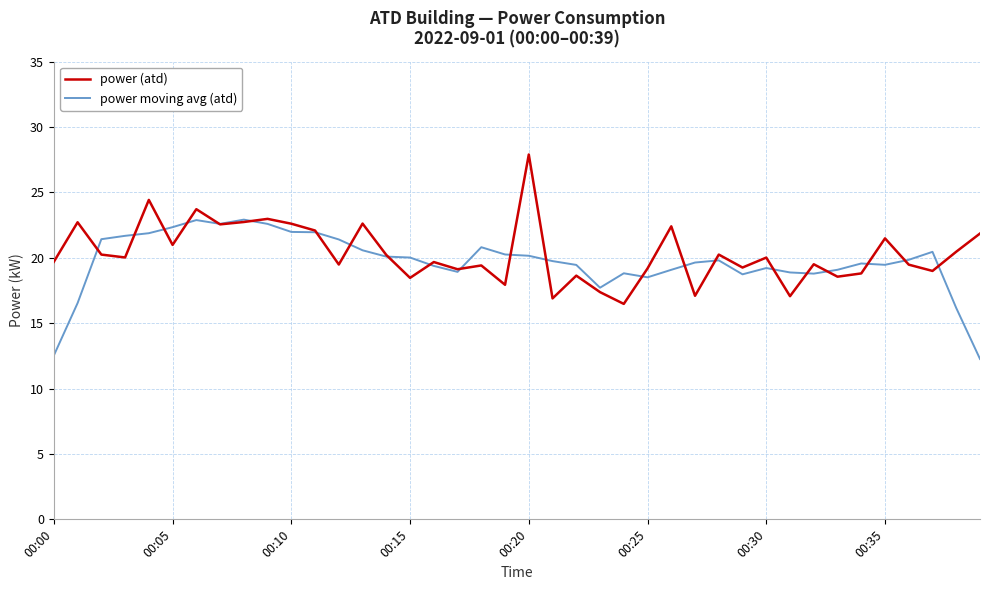

What is the minimum value shown in the chart?

12.3